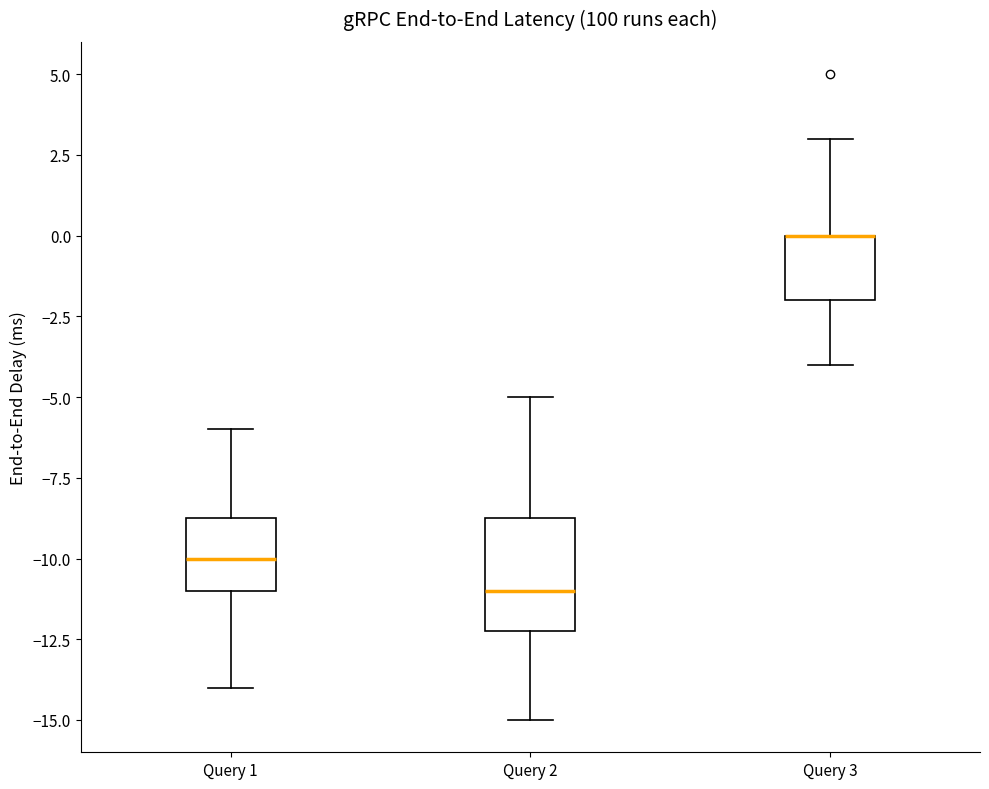

Reading left to right, read every box against the y-axis: the position of its median line, the range the box covers, and the ends of its whiskers. The values are not printed on the chart, so give them approximately, as read against the axis.

Query 1: median -10.0, box -11.0 to -8.5, whiskers -14.0 to -6.0
Query 2: median -11.0, box -12.0 to -8.5, whiskers -15.0 to -5.0
Query 3: median 0.0 (drawn on the box's upper edge), box -2.0 to 0.0, whiskers -4.0 to 3.0